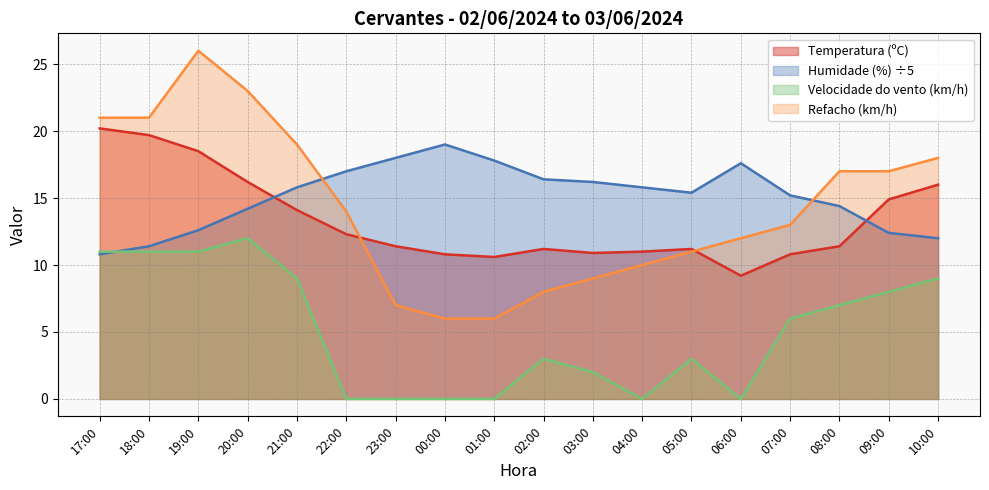

How many intersections are there between Refacho (km/h) and Humidade (%)?

2